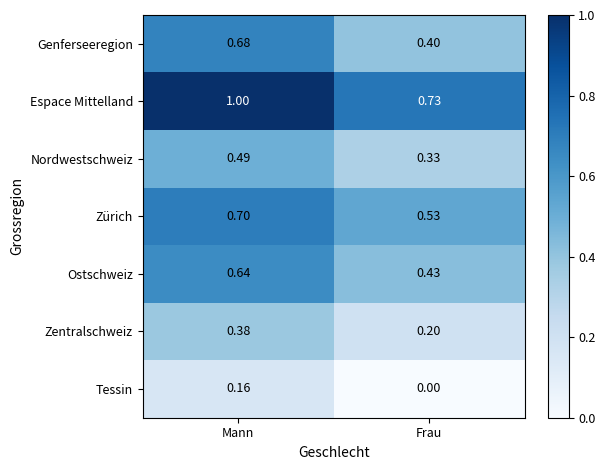

List the series in order of their peak value, lowest first.

Tessin, Zentralschweiz, Nordwestschweiz, Ostschweiz, Genferseeregion, Zürich, Espace Mittelland